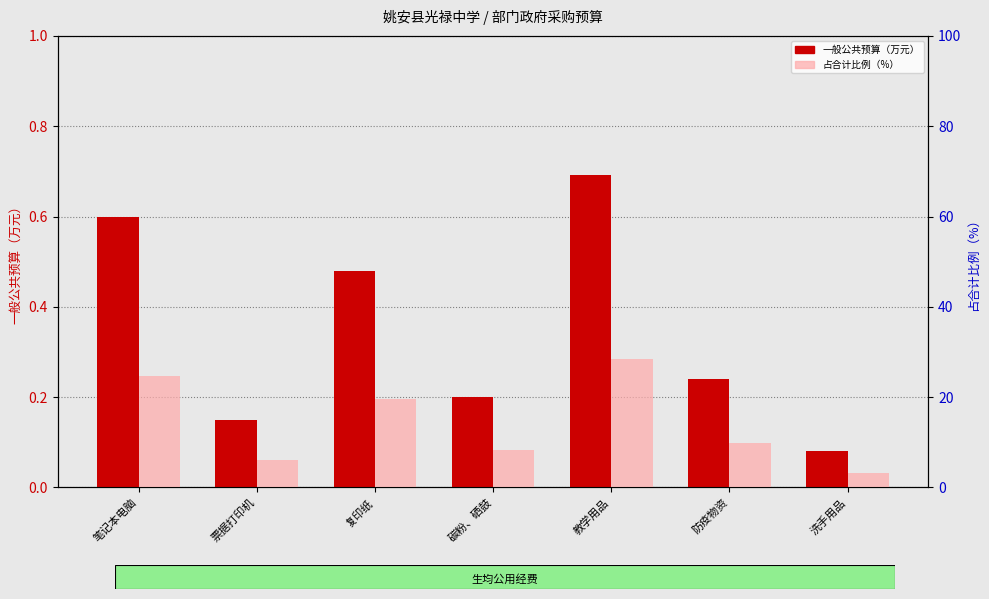

What position from the left is 洗手用品?

7